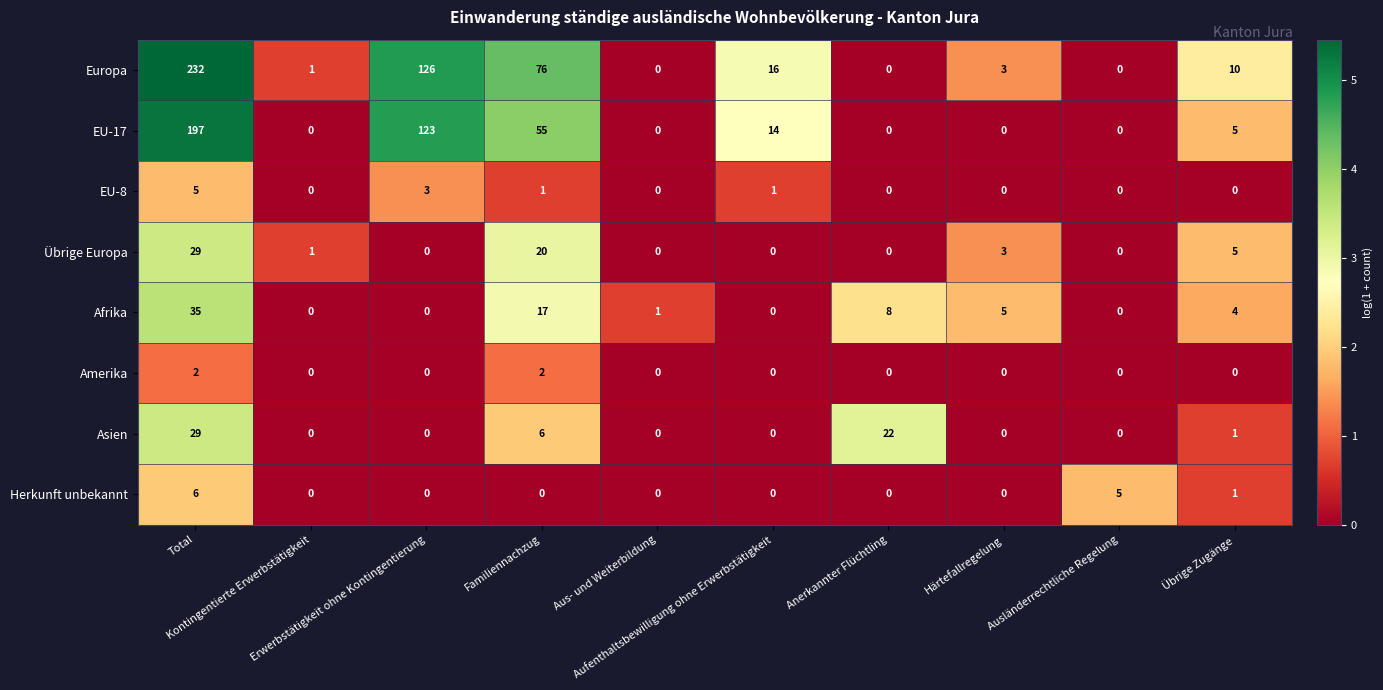

How many distinct data groups are displayed?

8